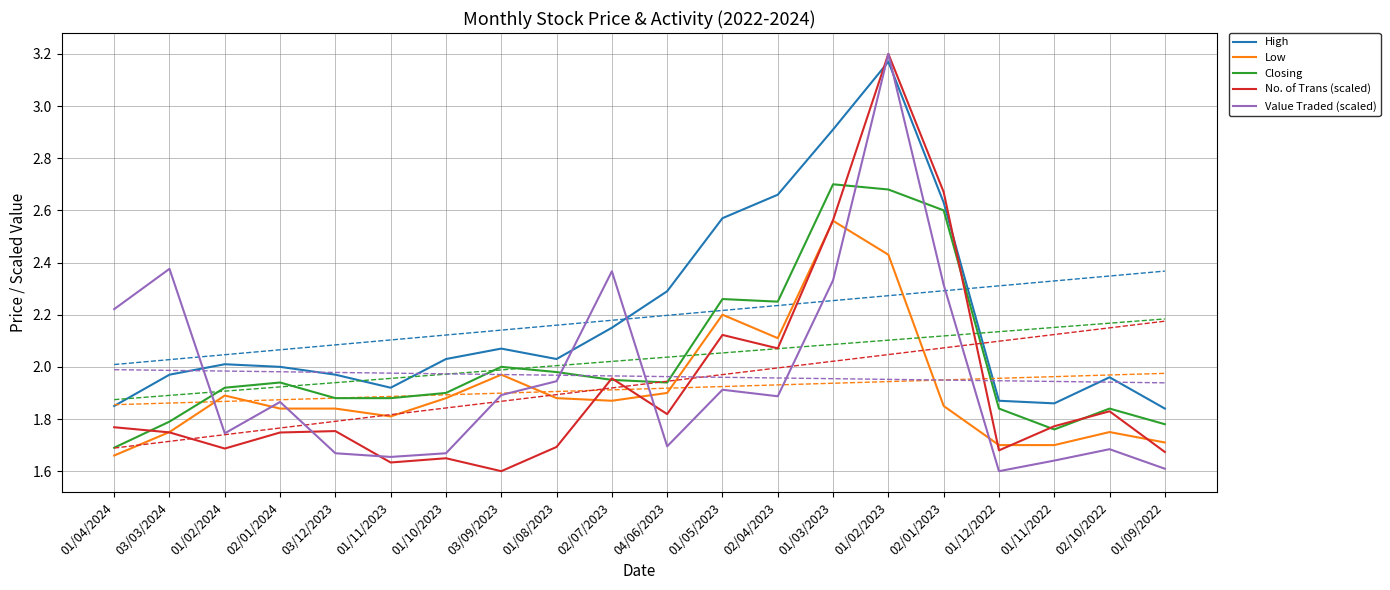

Between 01/04/2024 and 01/02/2024, which series saw the biggest shift?

Value Traded (scaled)